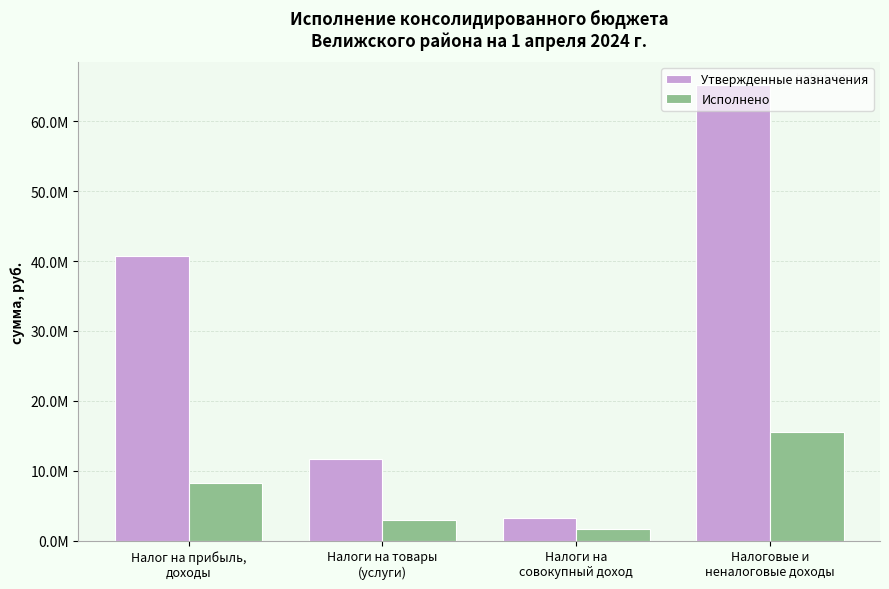

List the series in order of their overall mean, highest first.

Утвержденные назначения, Исполнено